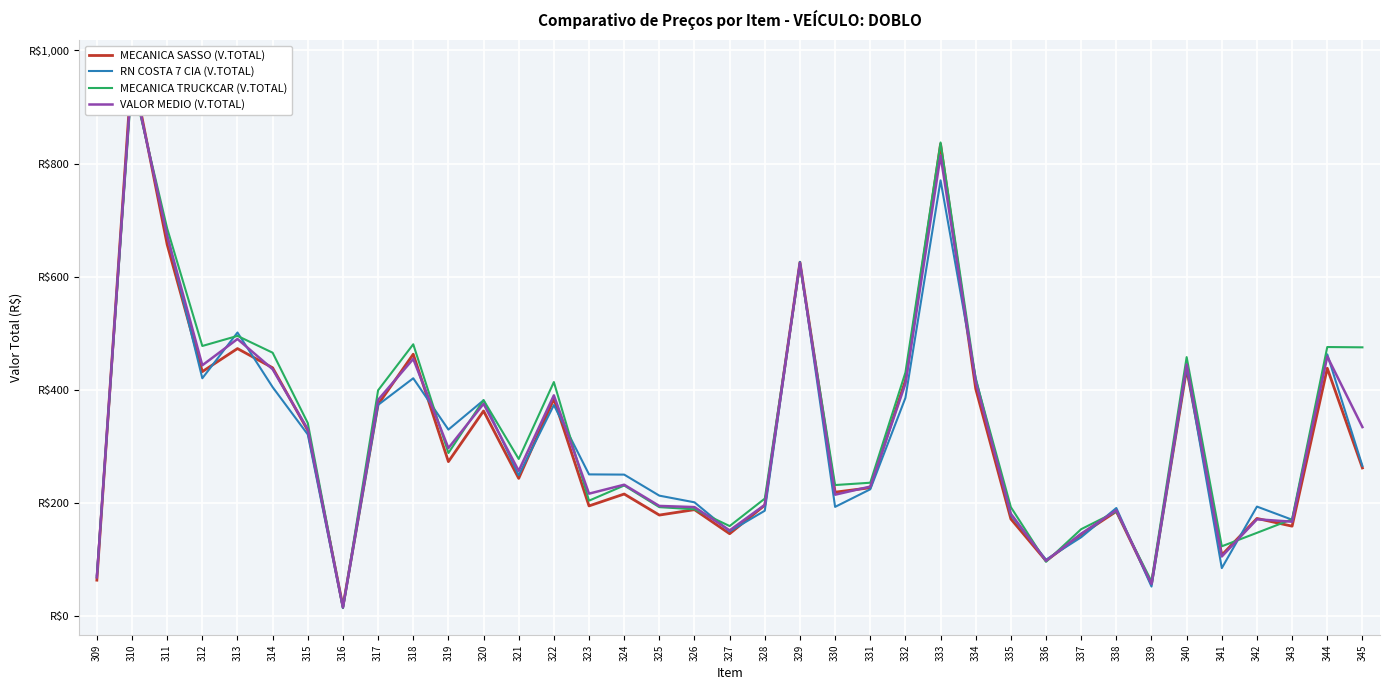

The RN COSTA 7 CIA (V.TOTAL) series shows 403.3 at 329. True or false?

False